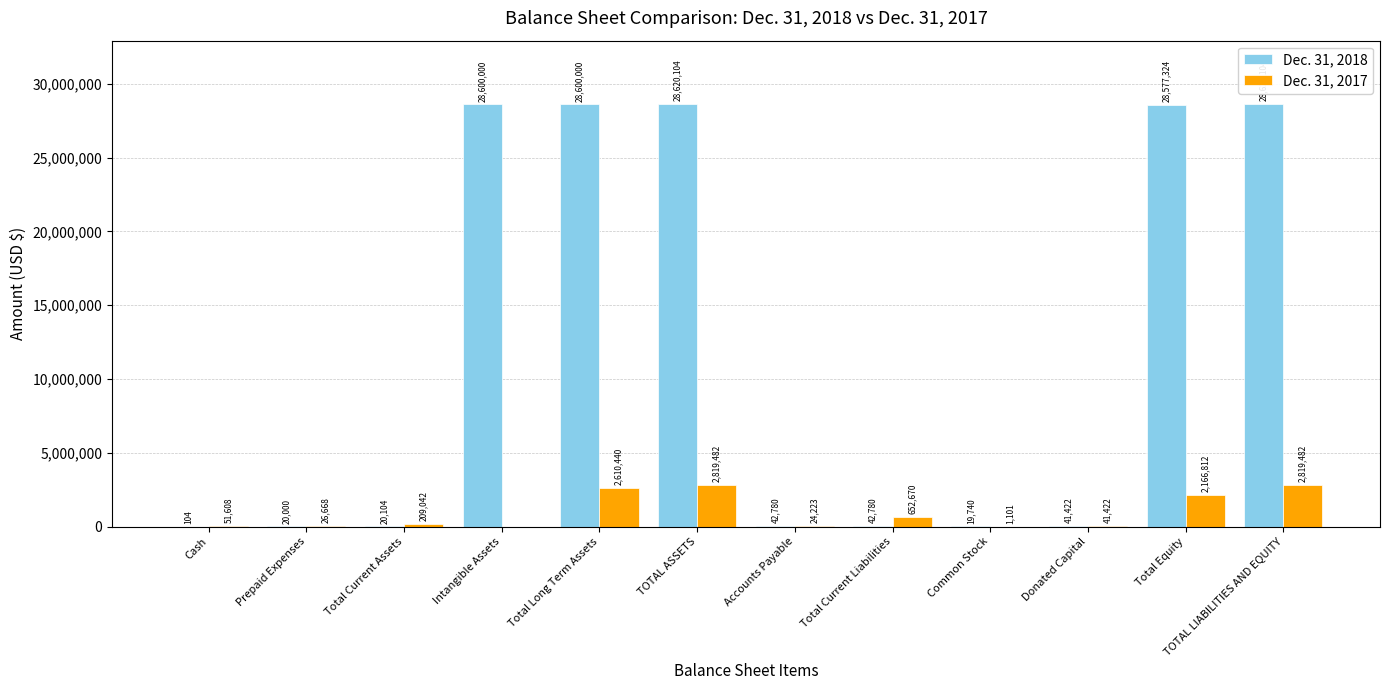

The Dec. 31, 2018 series shows 11875165 at Total Equity. True or false?

False